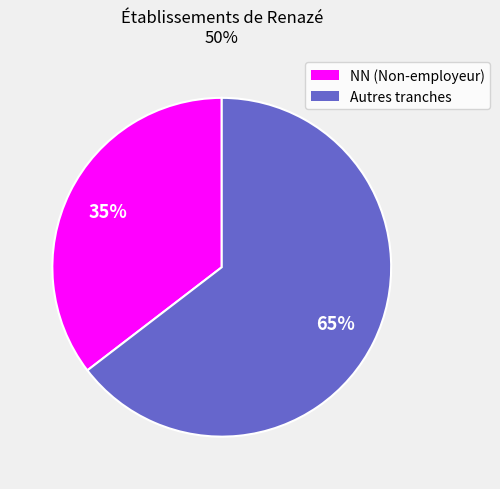

To the nearest percent, what is the average slice percentage?

50%